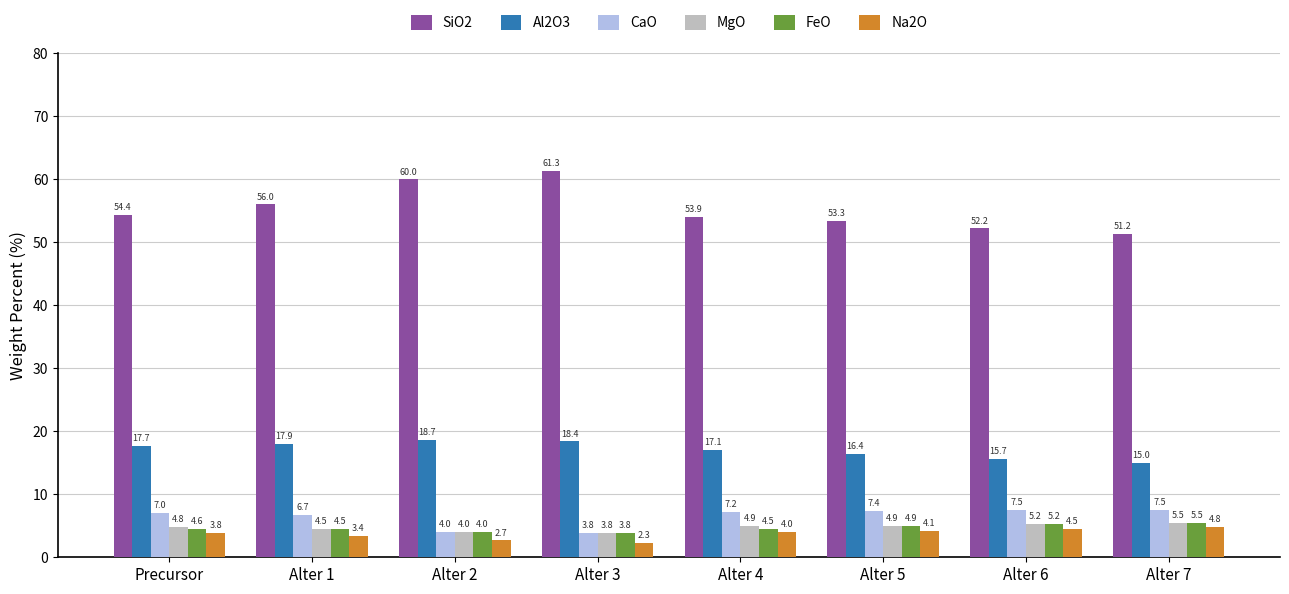

Which category has the highest value across all series?

Alter 3